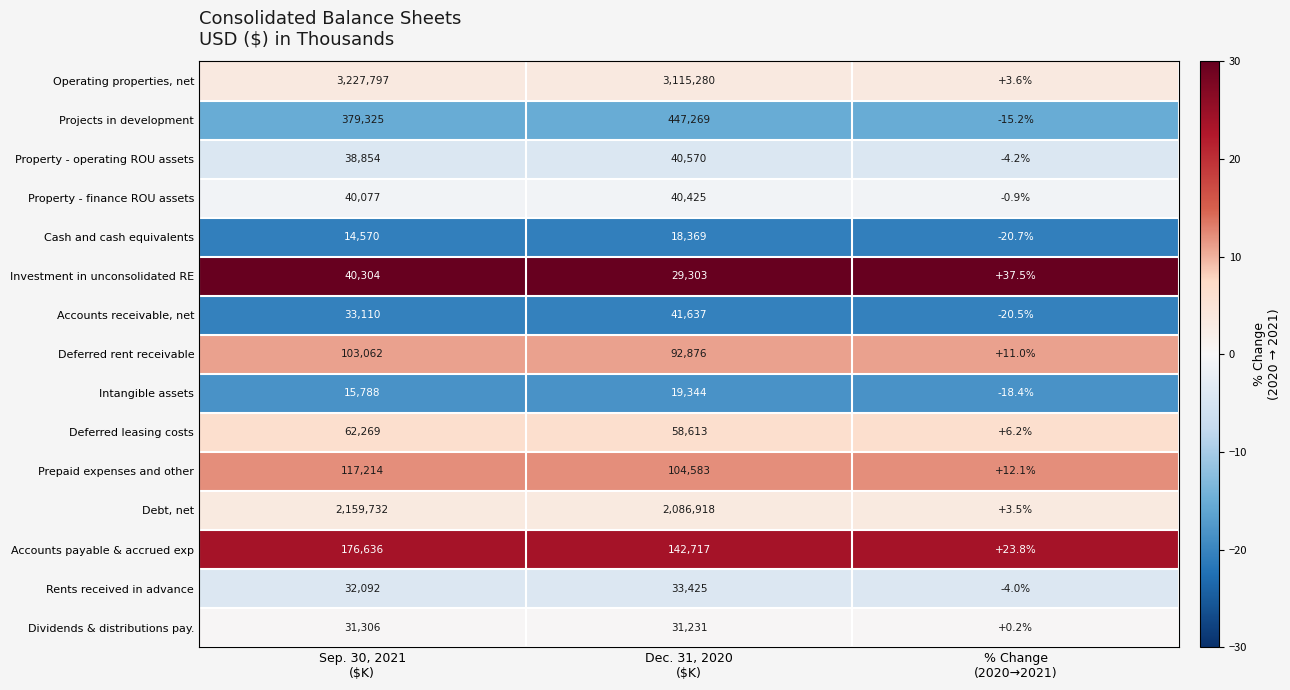

What is the lowest value of the Investment in unconsolidated RE series?

37.5